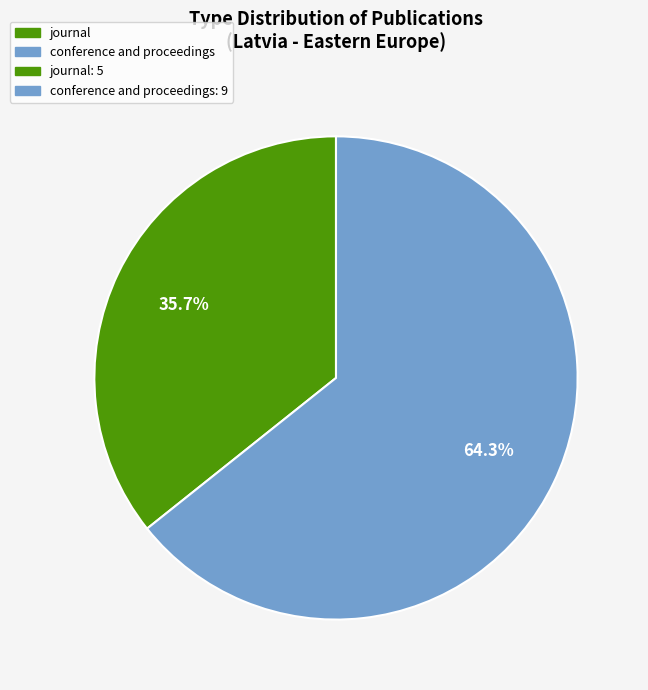

How many slices are in this pie chart?

2